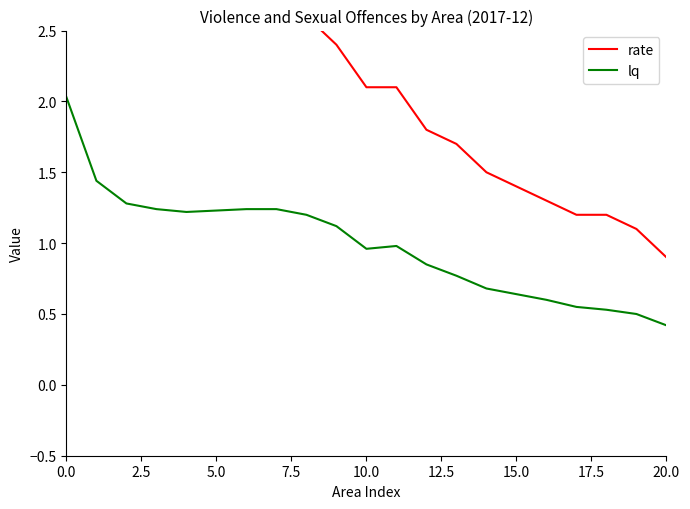

How many distinct data groups are displayed?

2